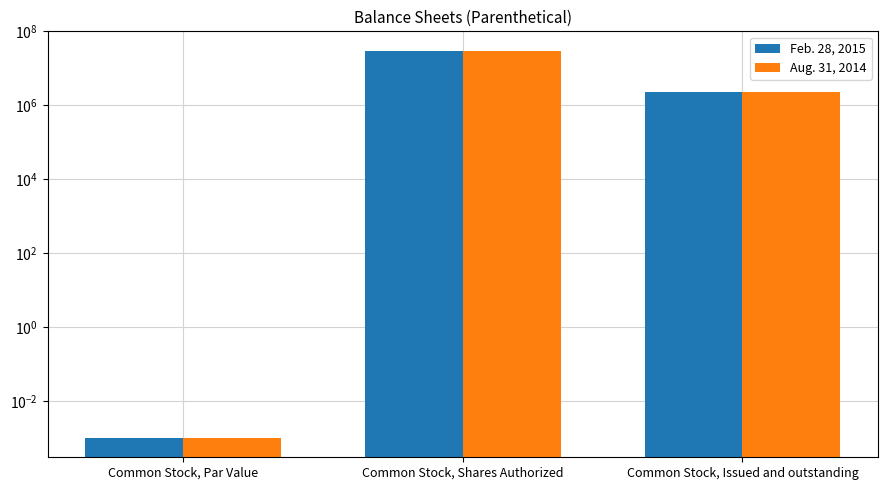

How many data points in Feb. 28, 2015 are above 2300000?

1